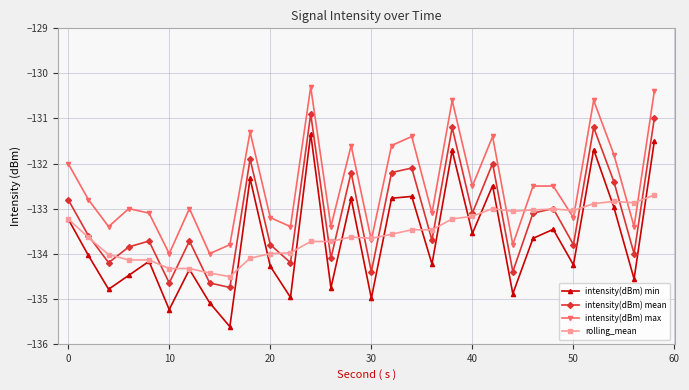

What is the value of the intensity(dBm) mean point at the 7th from the left?

-133.7